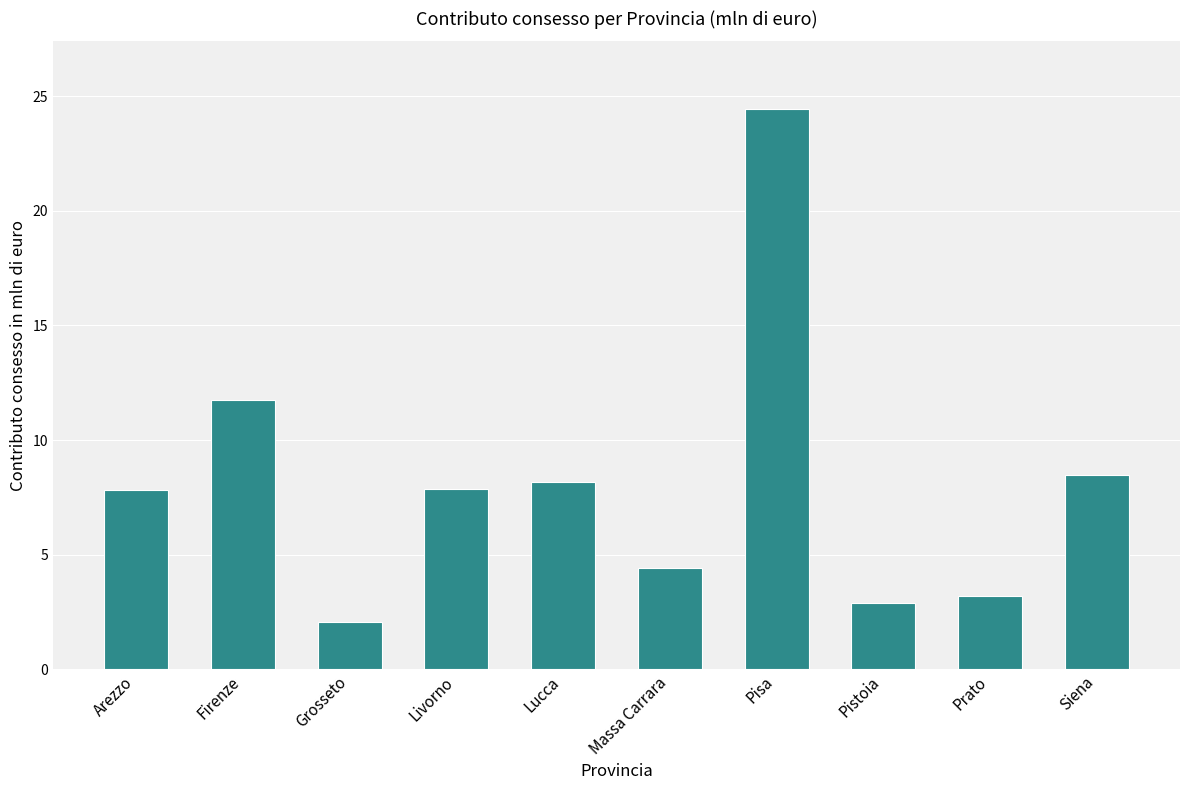

Are the bars horizontal?

No